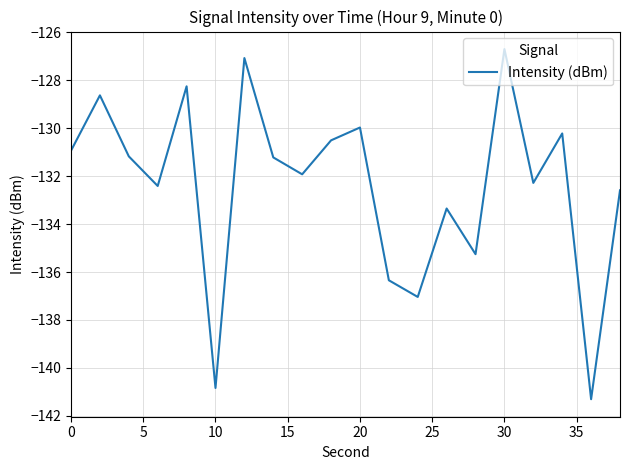

What is the minimum value shown in the chart?

-141.3